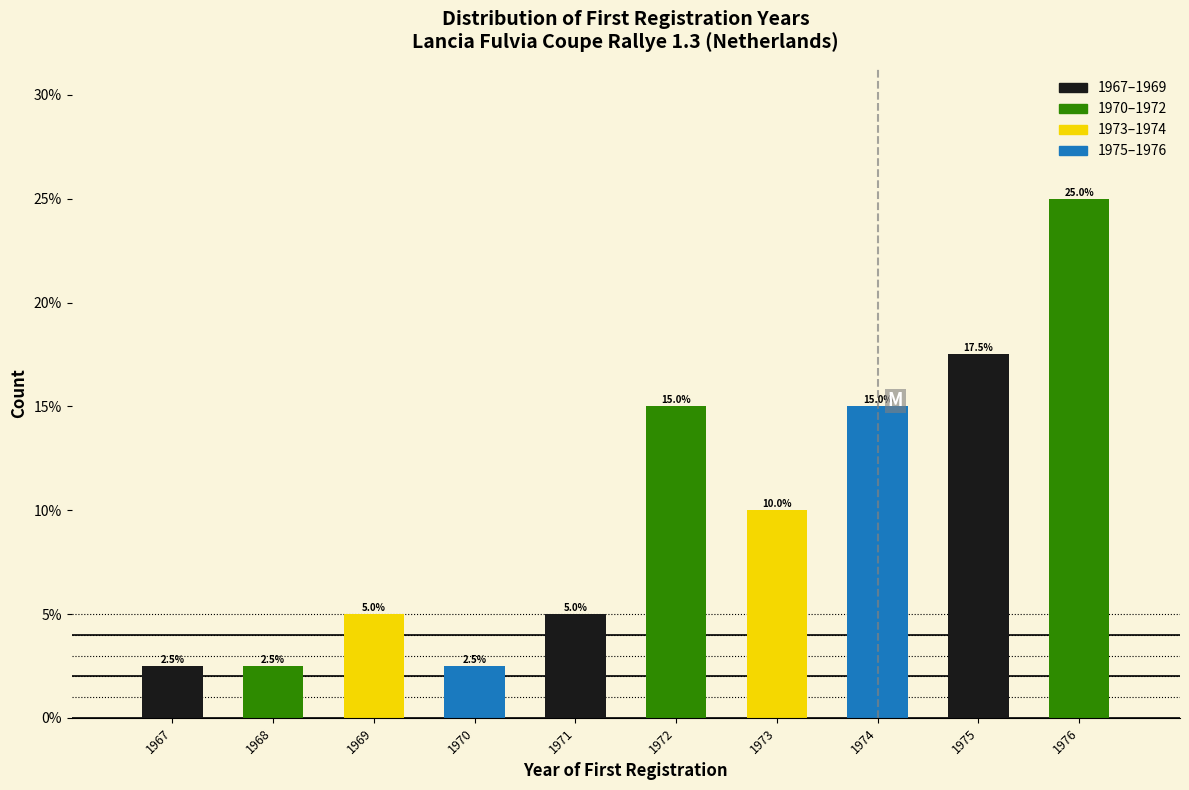

Reading left to right, transcribe all the data shown in this chart.

2.5	2.5	5.0	2.5	5.0	15.0	10.0	15.0	17.5	25.0